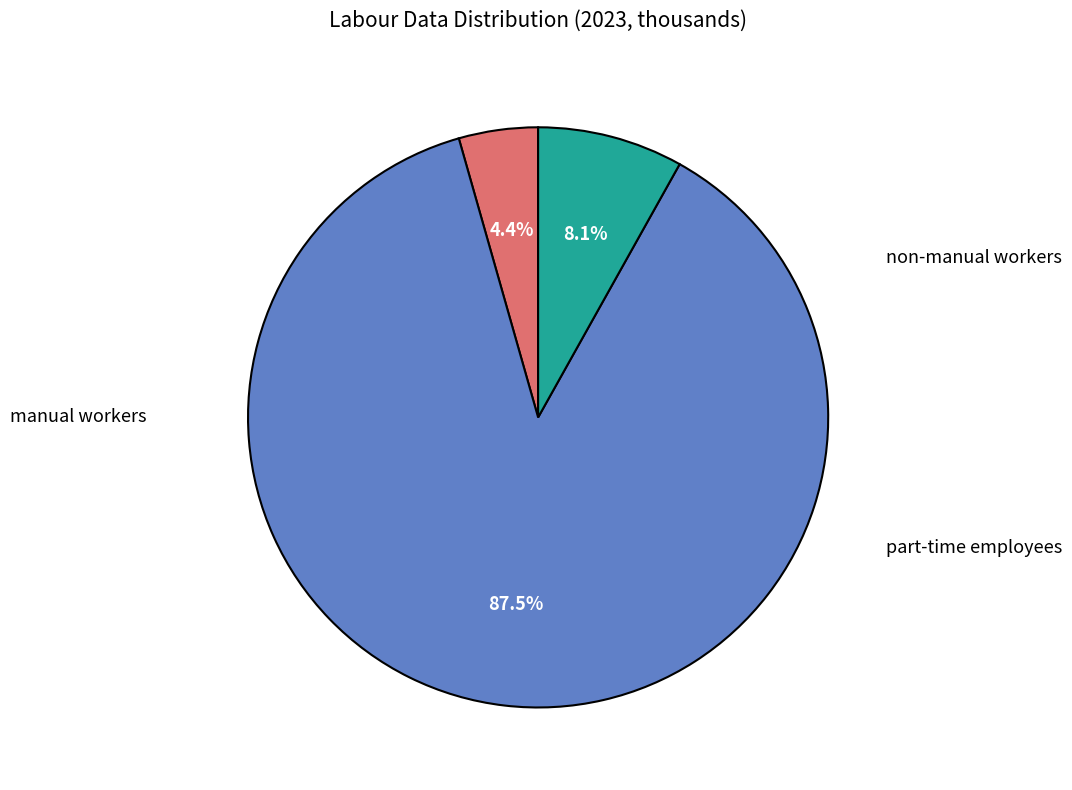

What portion of the pie excludes manual workers?

95.6%